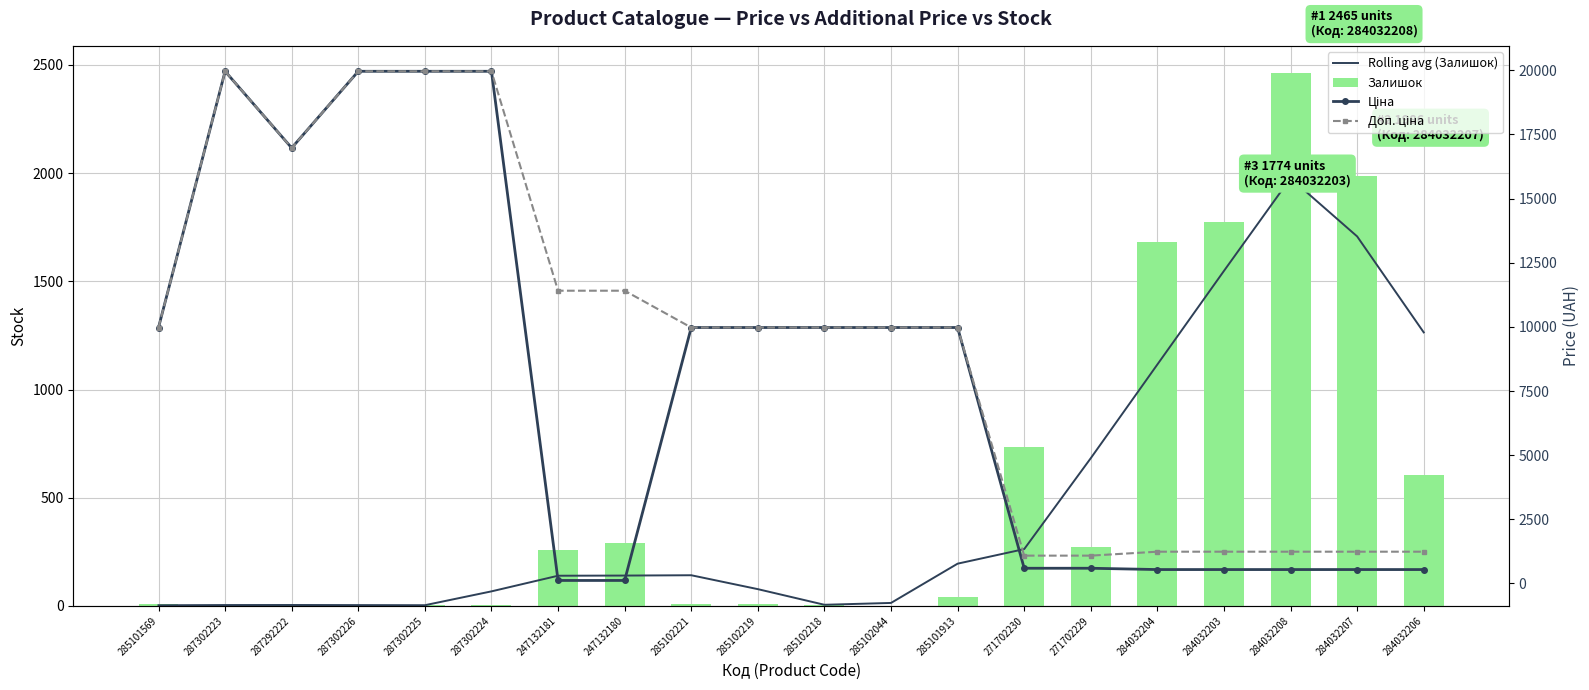

Is it true that Ціна equals 5757.2 at 285101569?

False